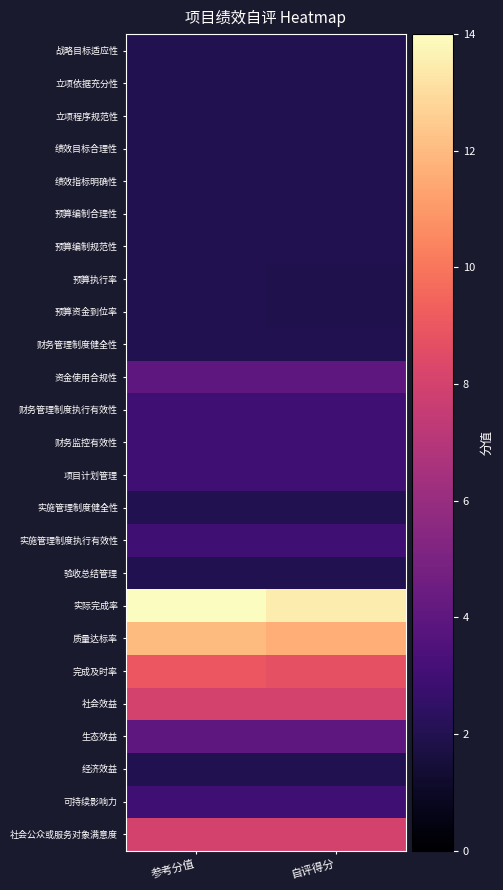

Which series changed the most between 参考分值 and 自评得分?

实际完成率